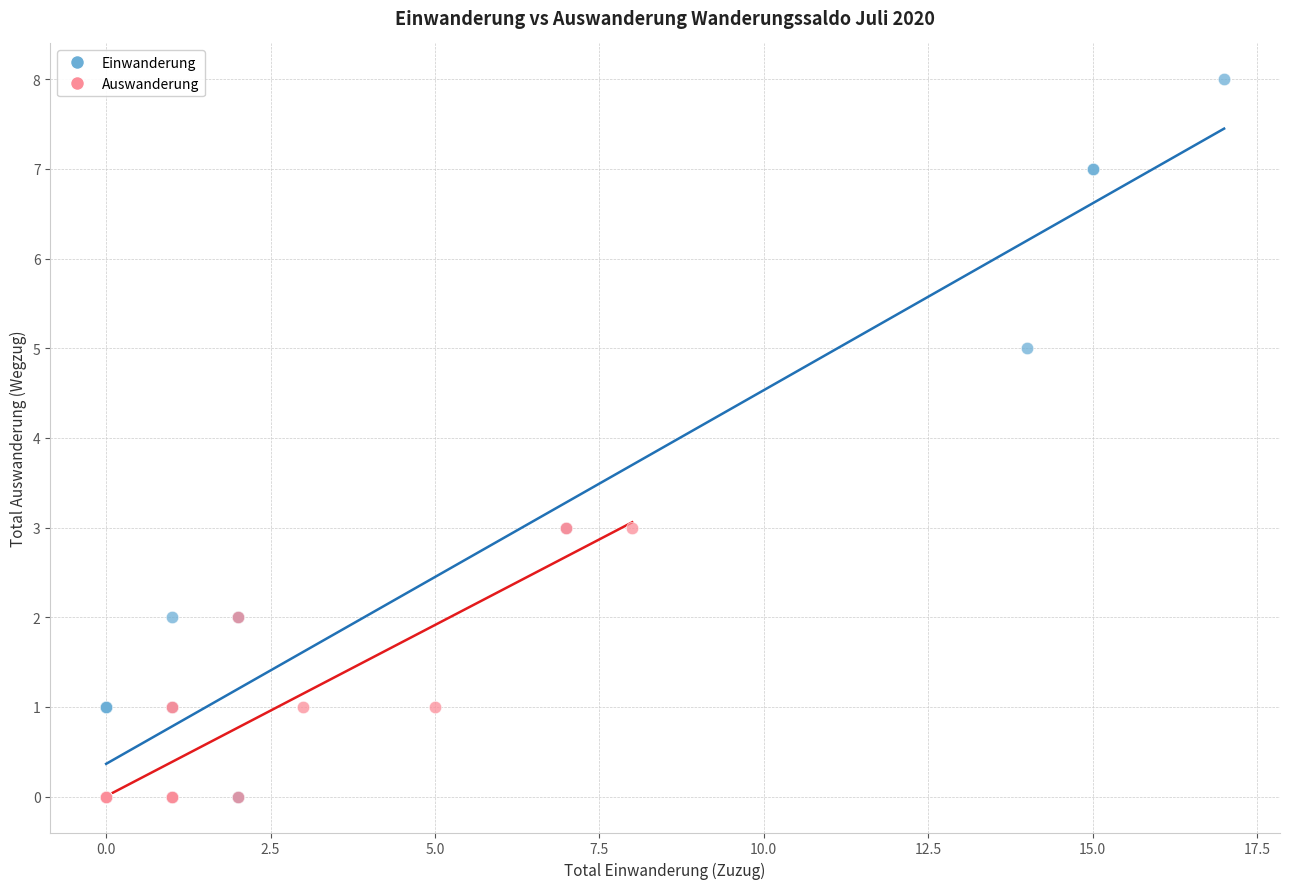

Which series has the largest Y range (max minus min)?

Einwanderung